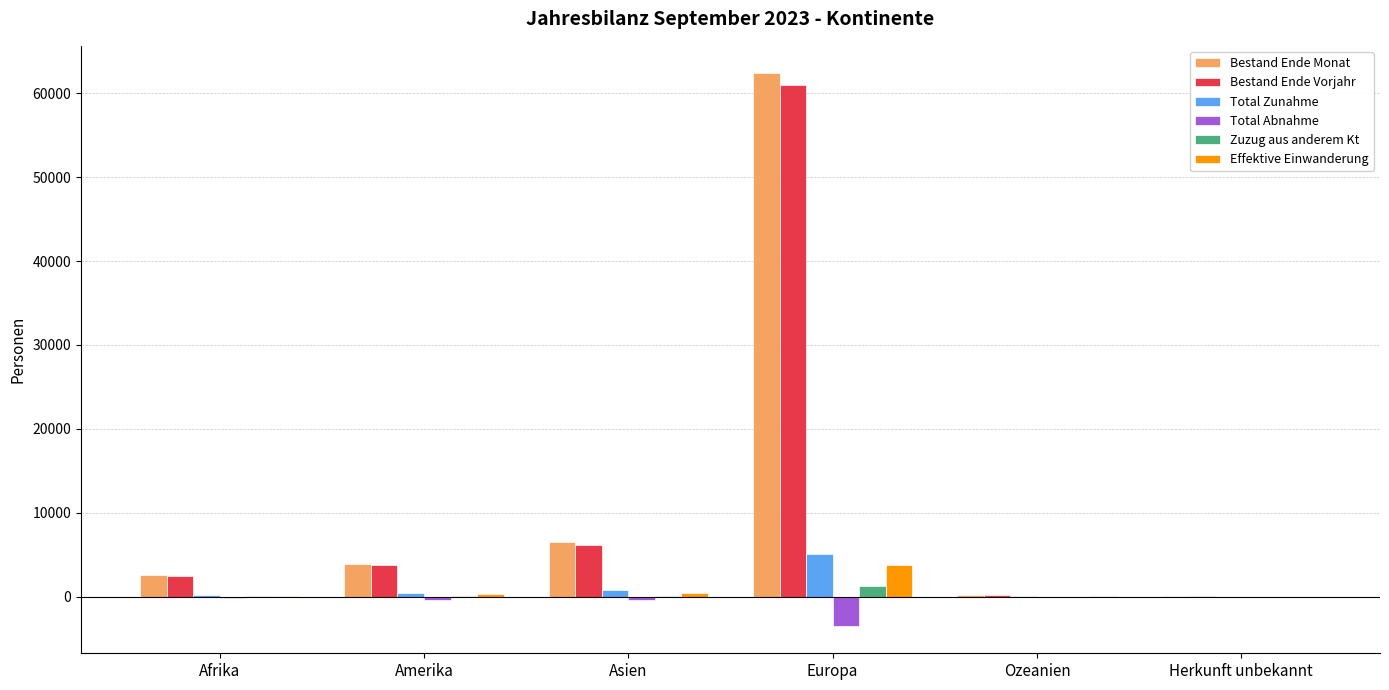

What is the sum of all Bestand Ende Vorjahr values?

73822